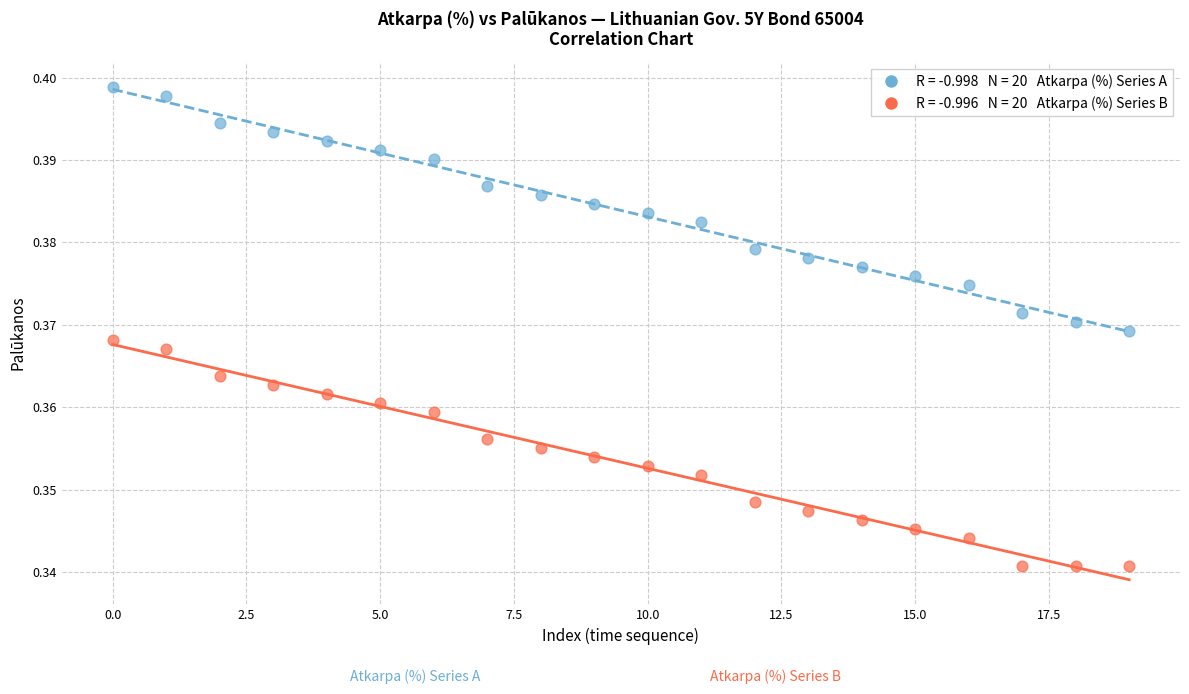

How many points are shown in the scatter plot?

40